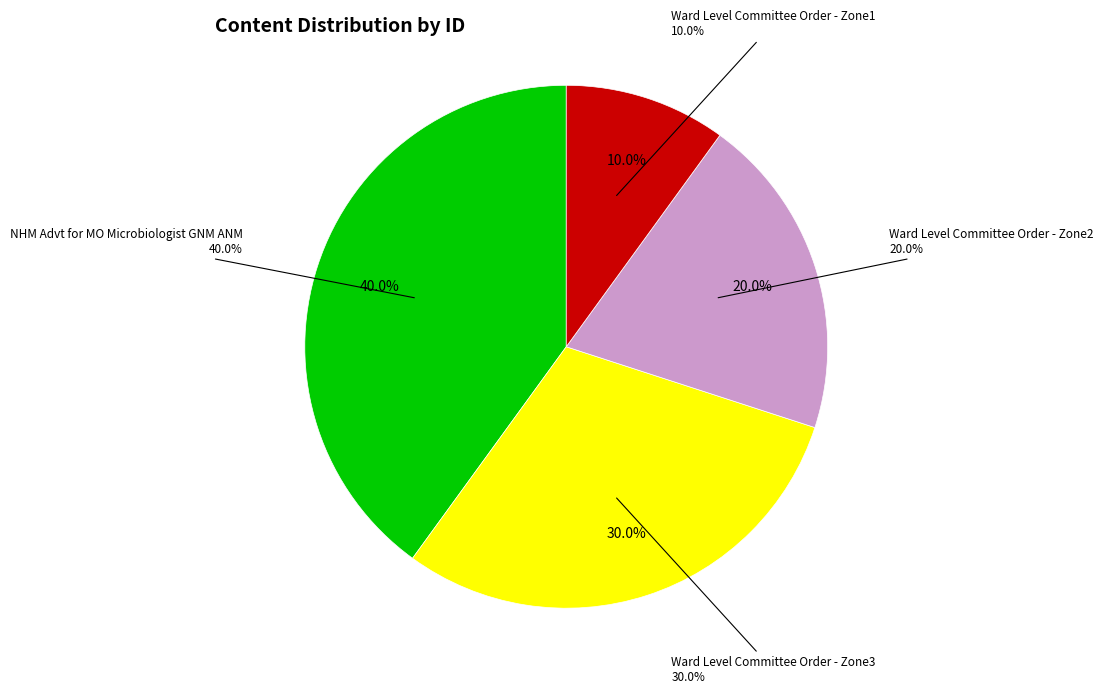

To the nearest percent, what is the average slice percentage?

25%